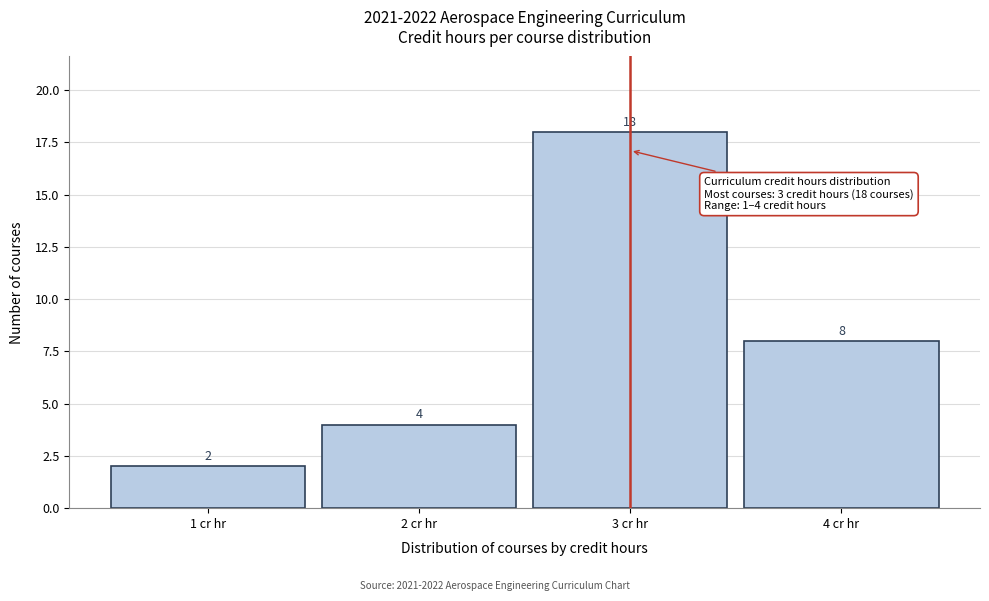

Reading left to right, transcribe this chart: for each bar, give the range it covers on the x-axis and its height.

0.5 to 1.5: 2
1.5 to 2.5: 4
2.5 to 3.5: 18
3.5 to 4.5: 8